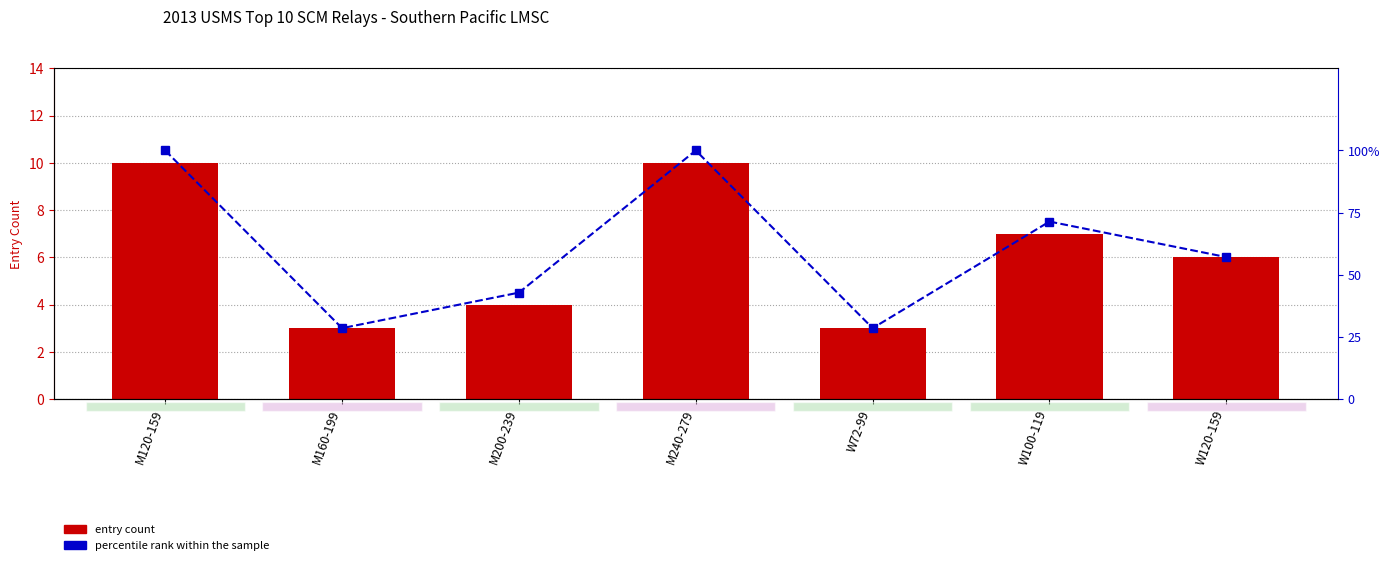

What is the label of the 5th bar from the right?

M200-239